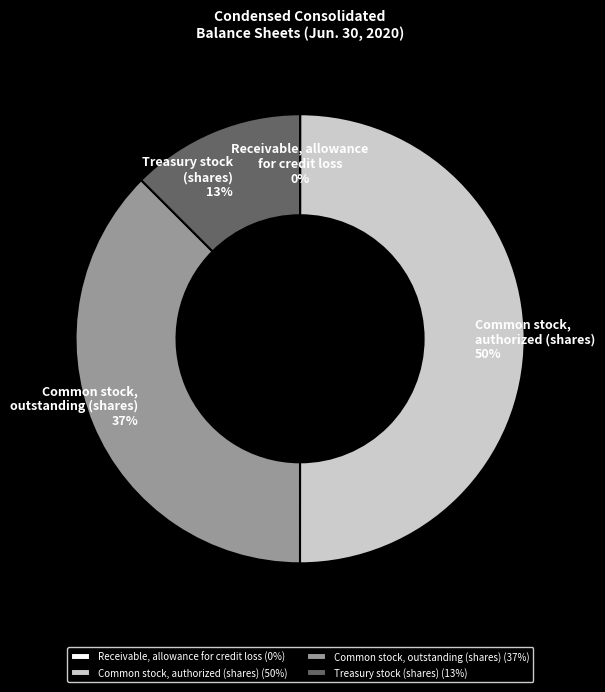

Is it true that Common stock, authorized (shares) is 50% of the pie?

True